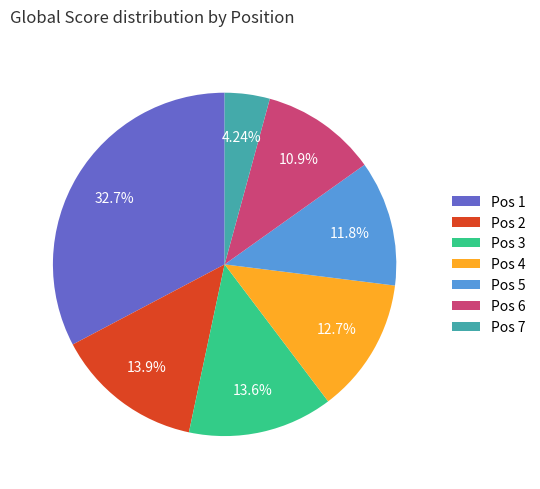

How many slices are in this pie chart?

7